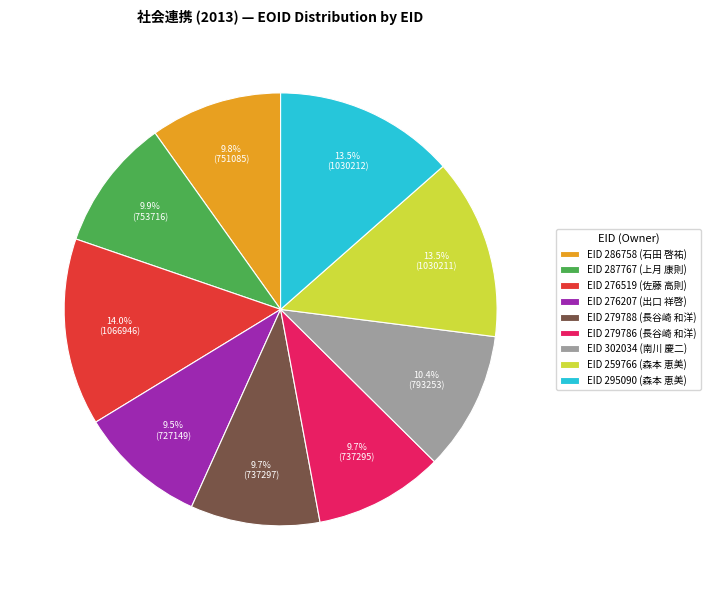

Which has a higher value, EID 302034 (南川 慶二) or EID 286758 (石田 啓祐)?

EID 302034 (南川 慶二)